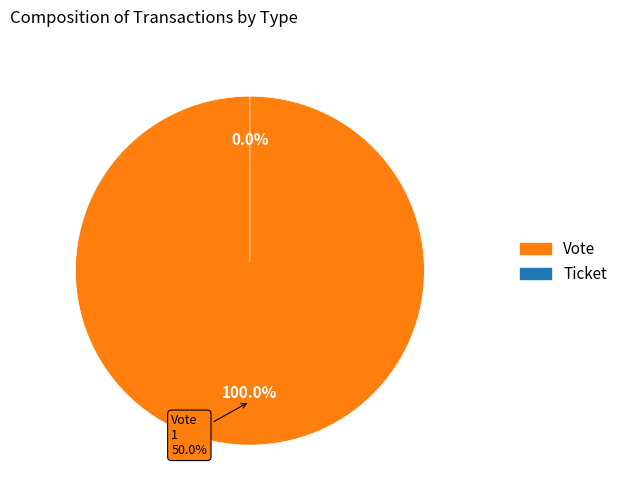

Which has a higher value, Ticket or Vote?

Vote